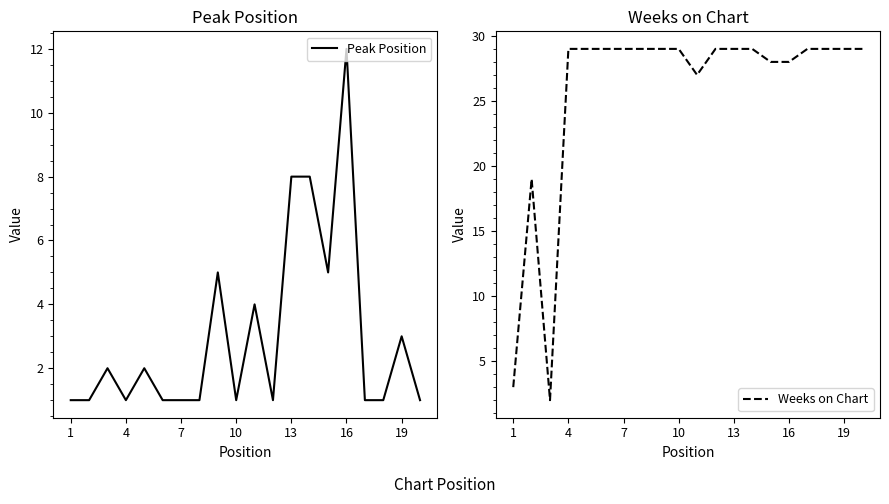

Rank the series by their maximum value, from highest to lowest.

Weeks on Chart, Peak Position